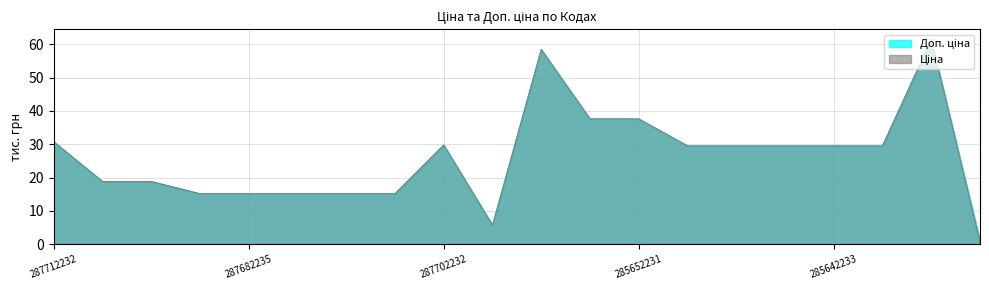

How many distinct data groups are displayed?

2